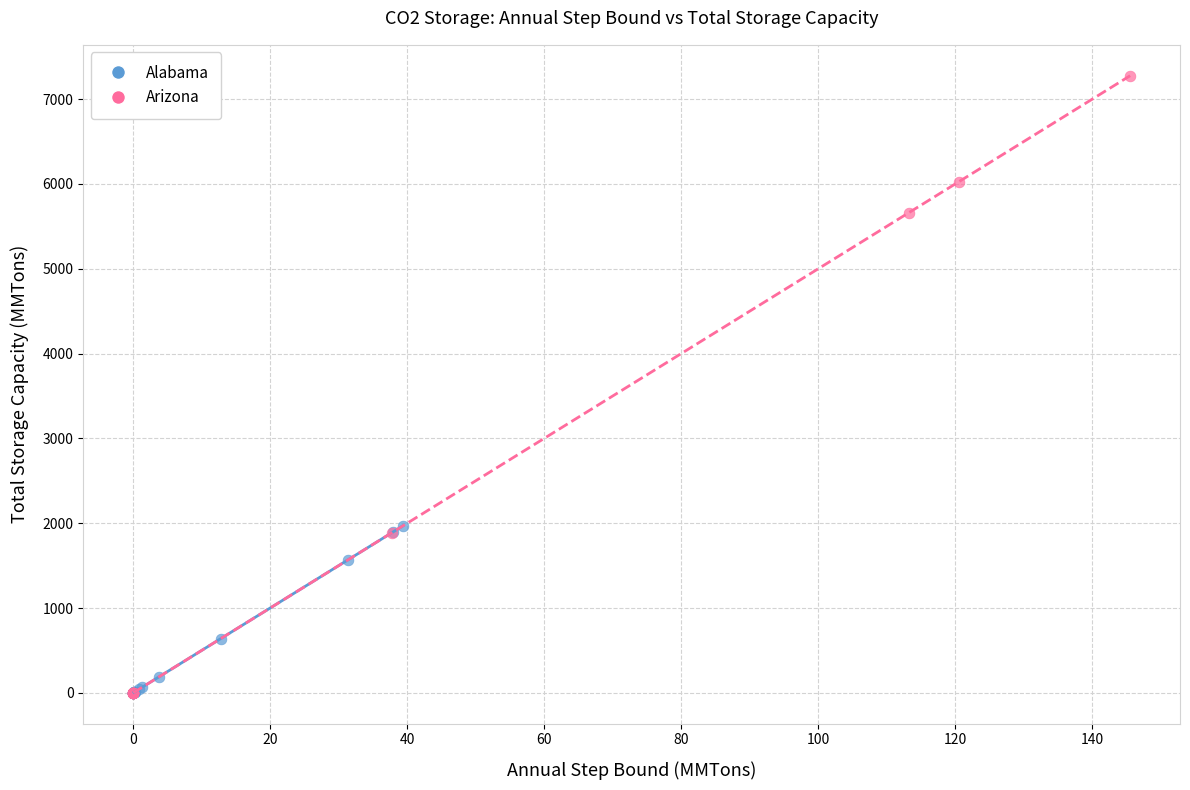

Which series has the largest Y range (max minus min)?

Arizona